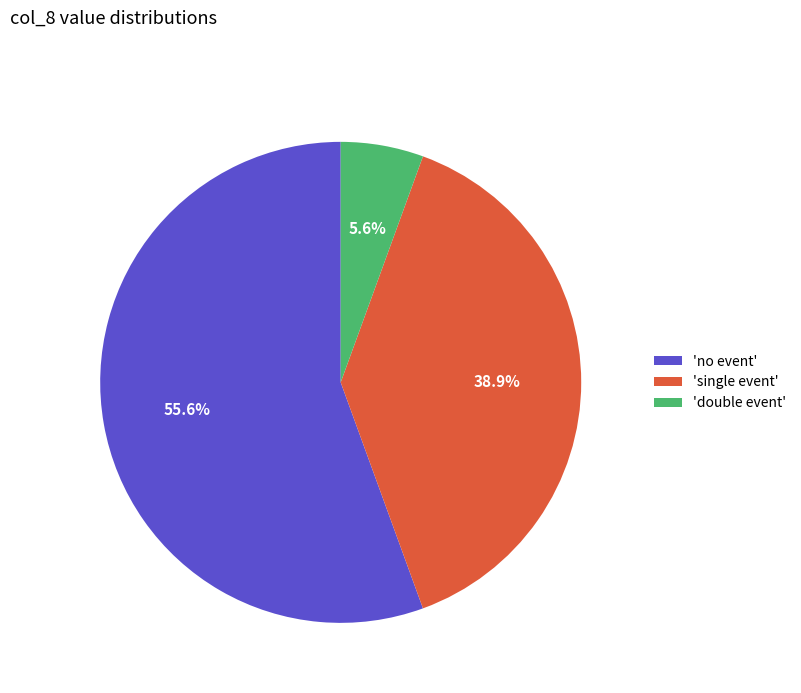

Is there a majority slice in this chart?

Yes